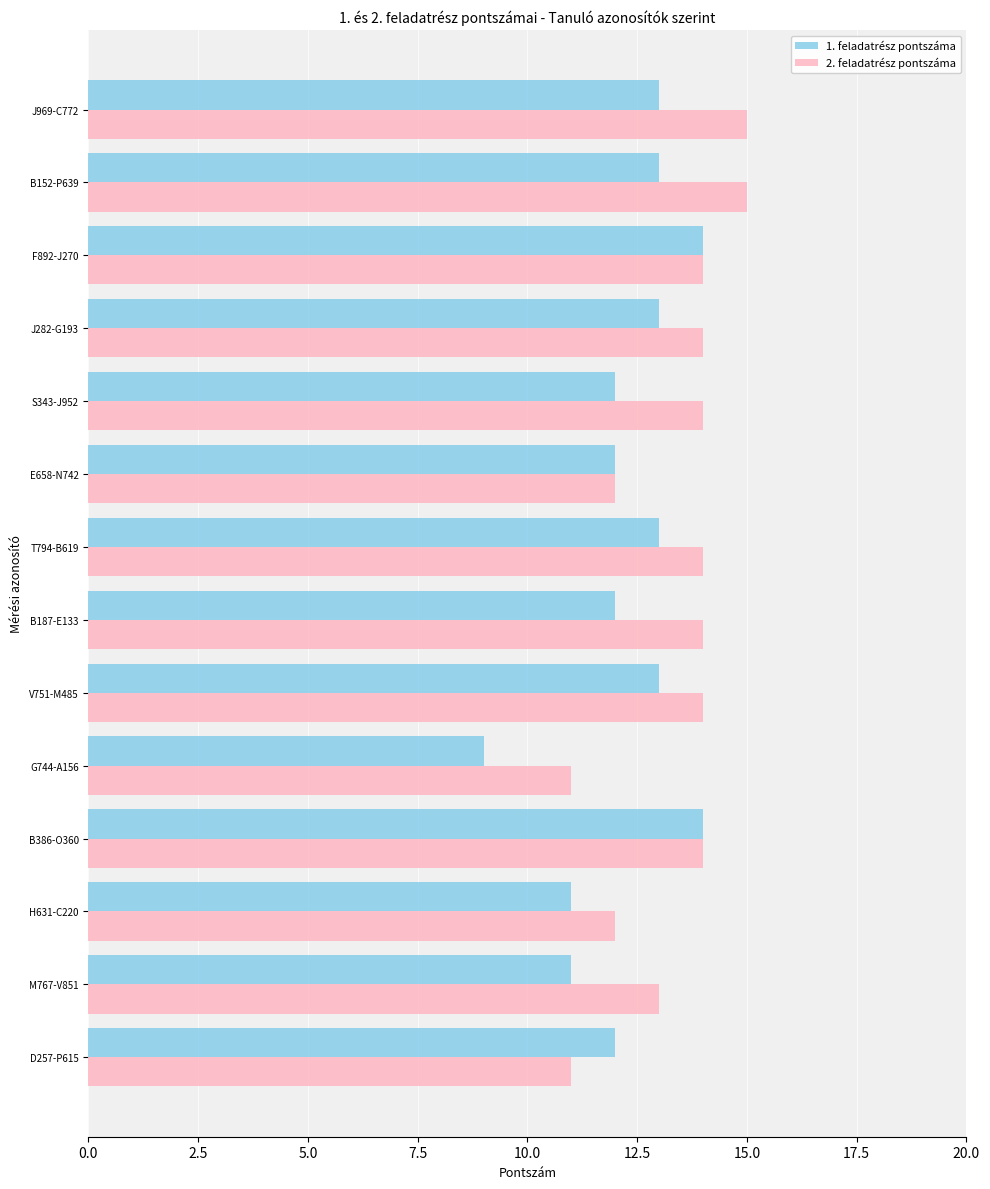

What is the minimum value for 2. feladatrész pontszáma?

11